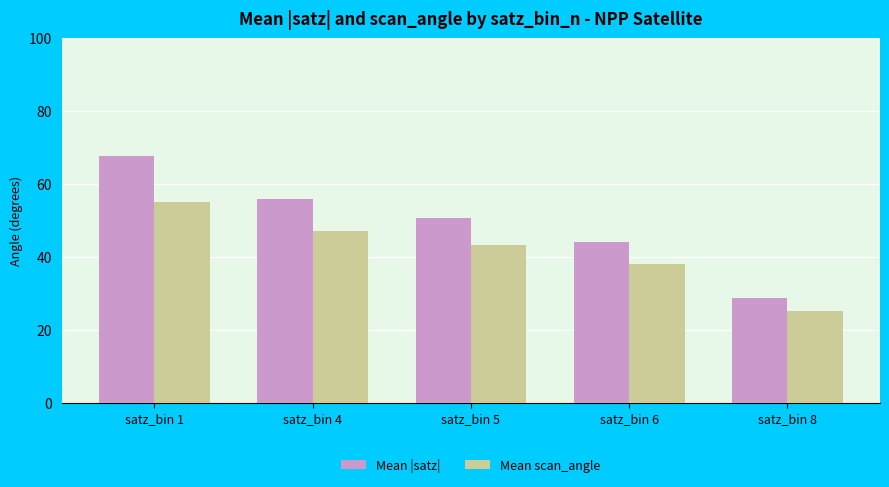

Read the Mean scan_angle value at satz_bin 1.

55.1